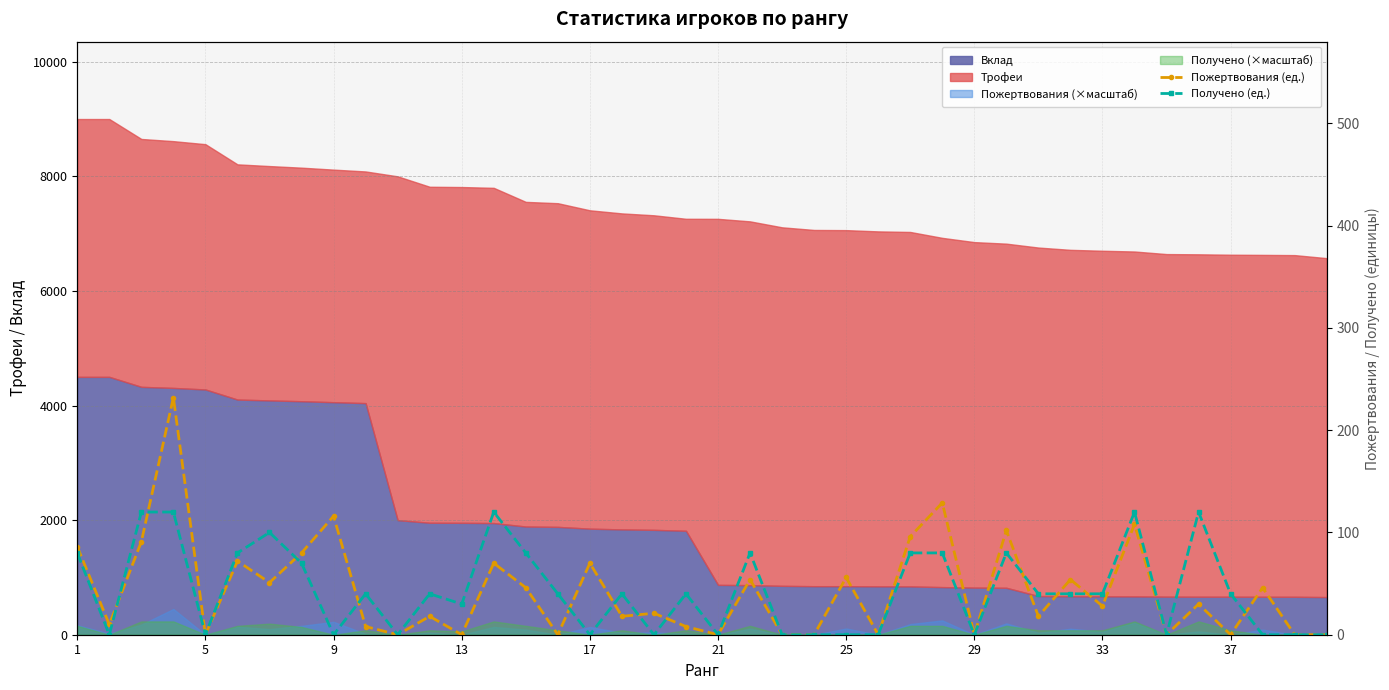

Reading left to right, extract all data points from this chart.

Пожертвования (ед.): 86	10	91	232	0	72	51	80	116	8	0	18	0	70	46	0	70	18	21	8	0	54	0	0	56	0	96	129	0	102	18	54	28	108	0	30	0	46	0	0
Получено (ед.): 80	0	120	120	0	80	100	70	0	40	0	40	30	120	80	40	0	40	0	40	0	80	0	0	0	0	80	80	0	80	40	40	40	120	0	120	40	0	0	0